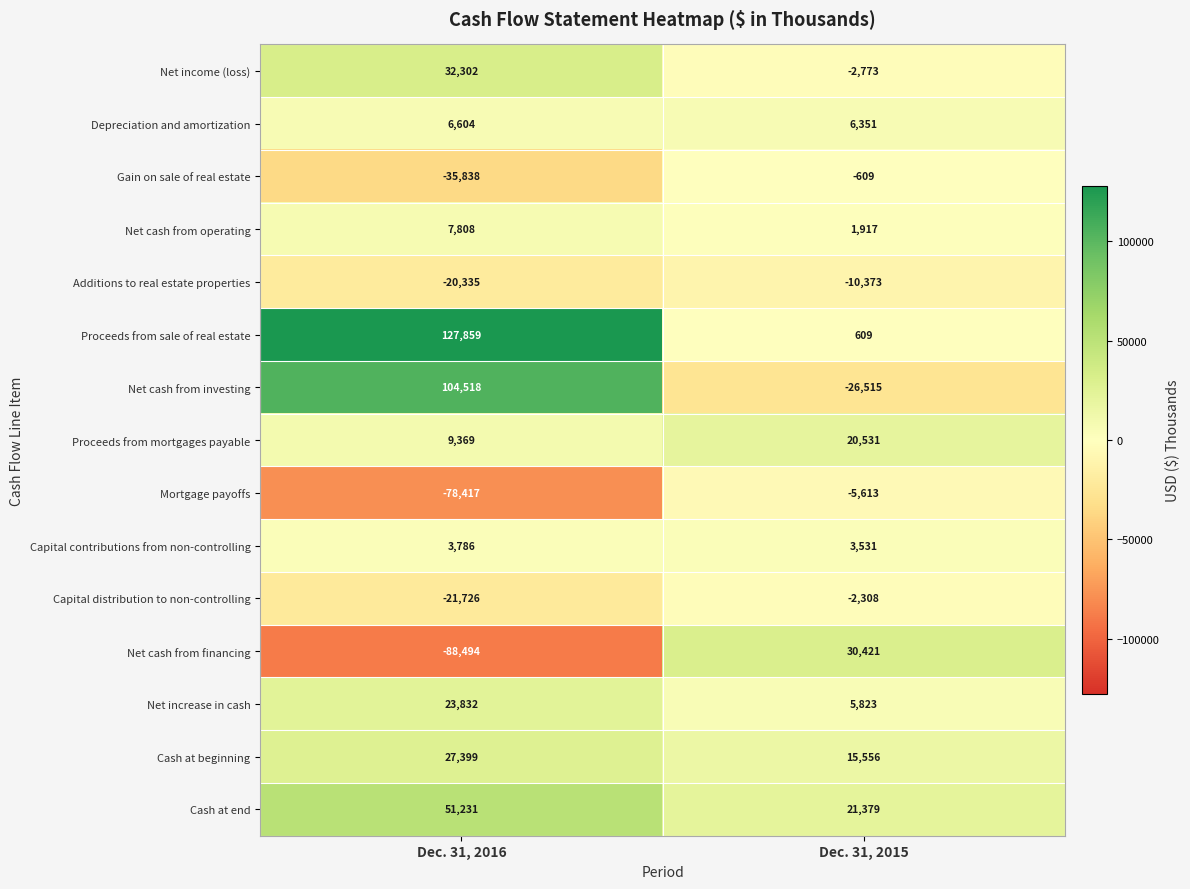

Between Dec. 31, 2016 and Dec. 31, 2015, which series saw the biggest shift?

Net cash from investing